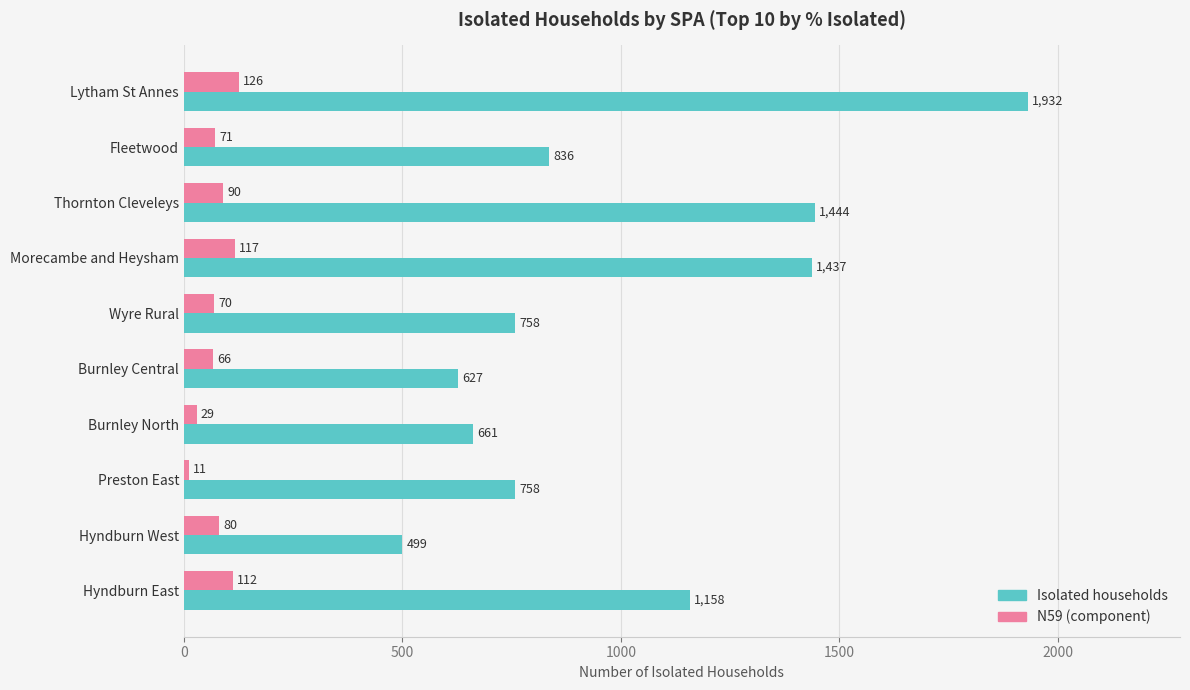

What is the difference between the highest and lowest values at Burnley North?

632